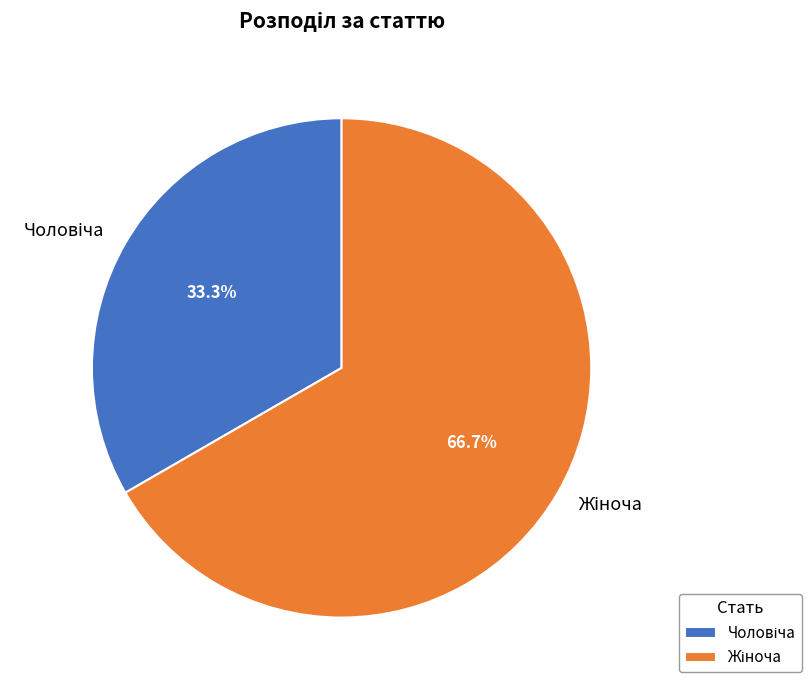

Does any single category account for the majority?

Yes